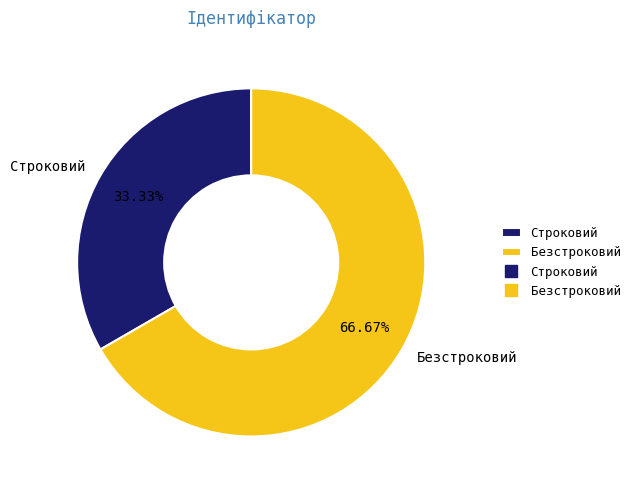

How many segments does this pie chart have?

2